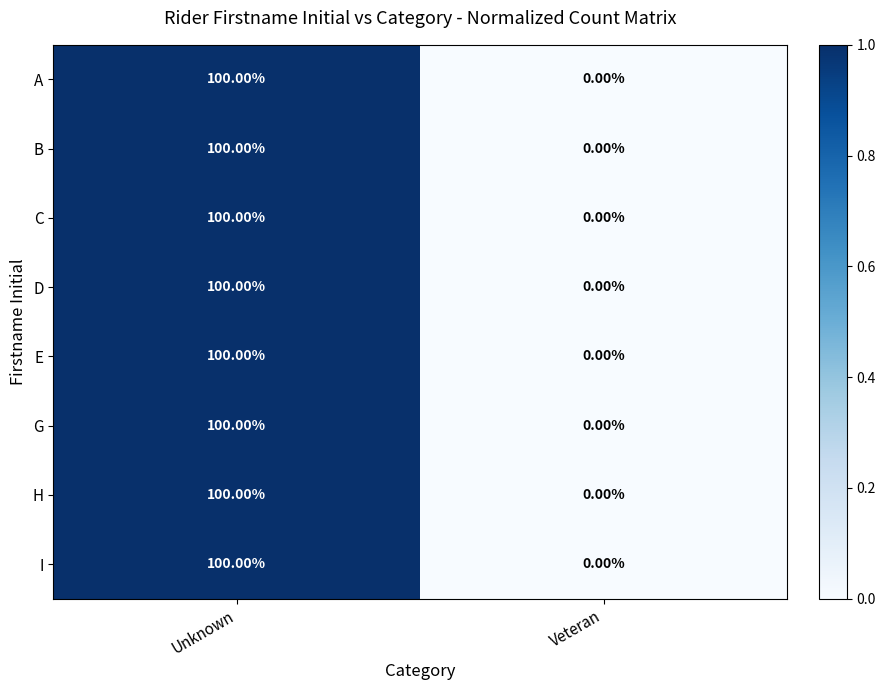

Which category has the highest value across all series?

Unknown